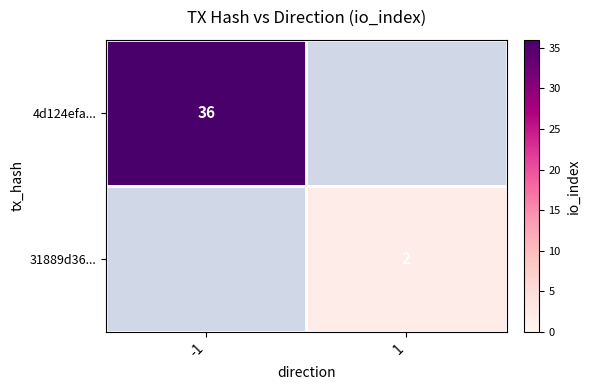

True or false: 31889d36... has a value of 2 at 1.

True